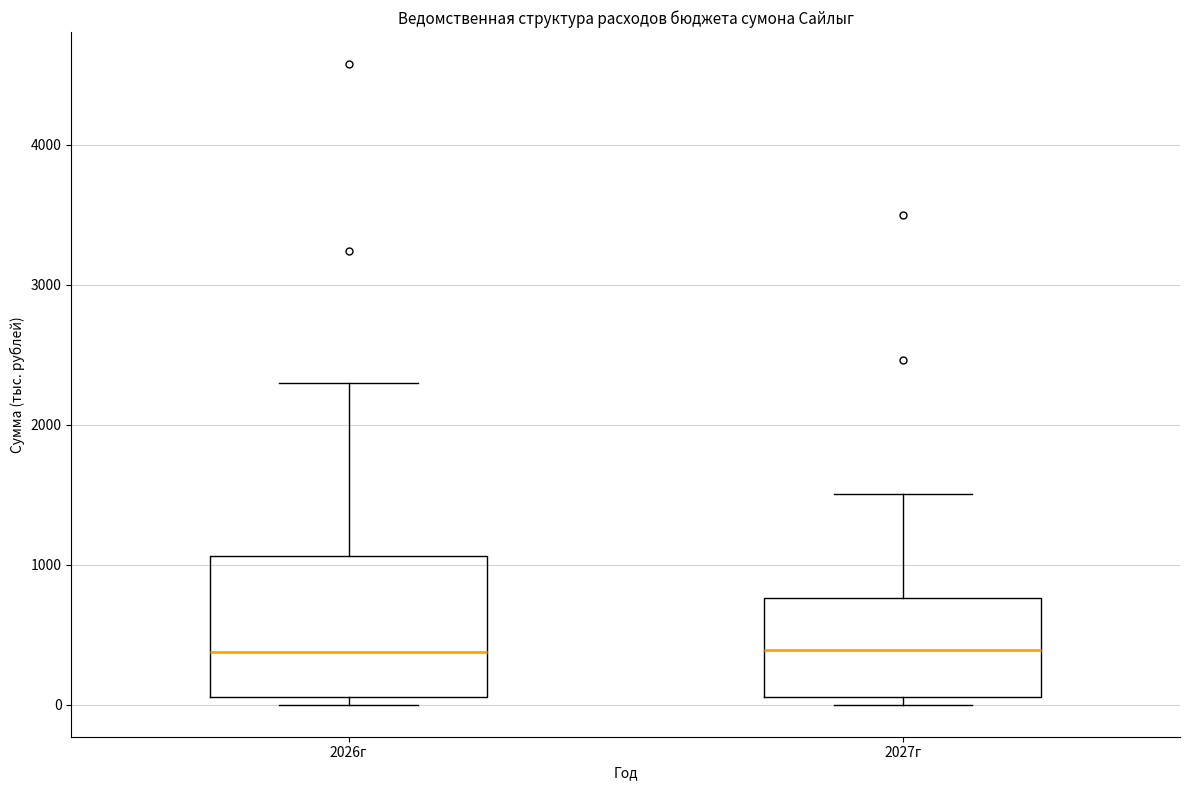

Reading left to right, read every box against the y-axis: the position of its median line, the range the box covers, and the ends of its whiskers. The values are not printed on the chart, so give them approximately, as read against the axis.

2026г: median 400, box 100 to 1100, whiskers 0 to 2300
2027г: median 400, box 100 to 800, whiskers 0 to 1500